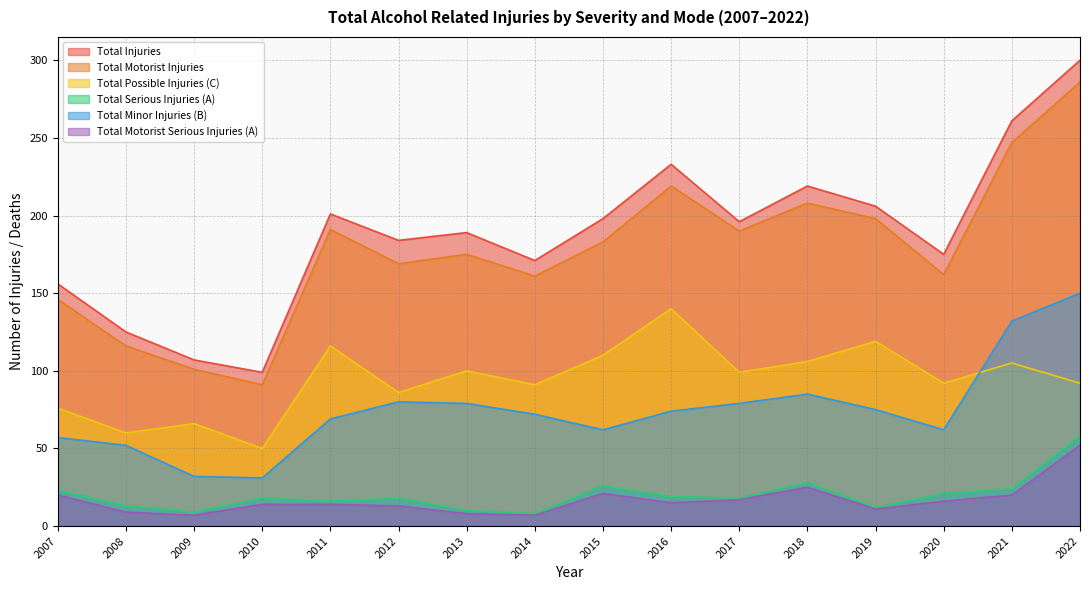

Which series has the largest total across all categories?

Total Injuries